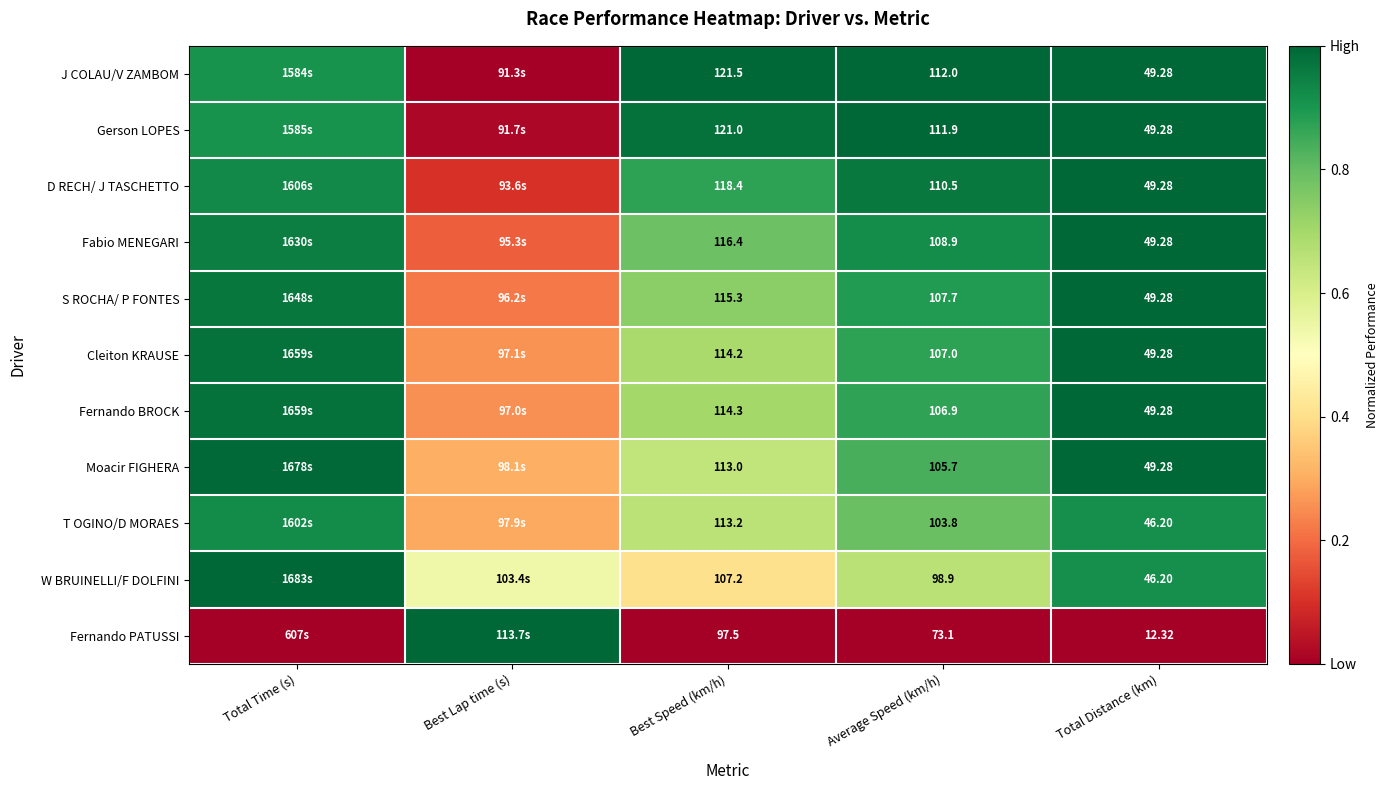

What is the spread (max minus min) of values at Total Distance (km)?

37.0